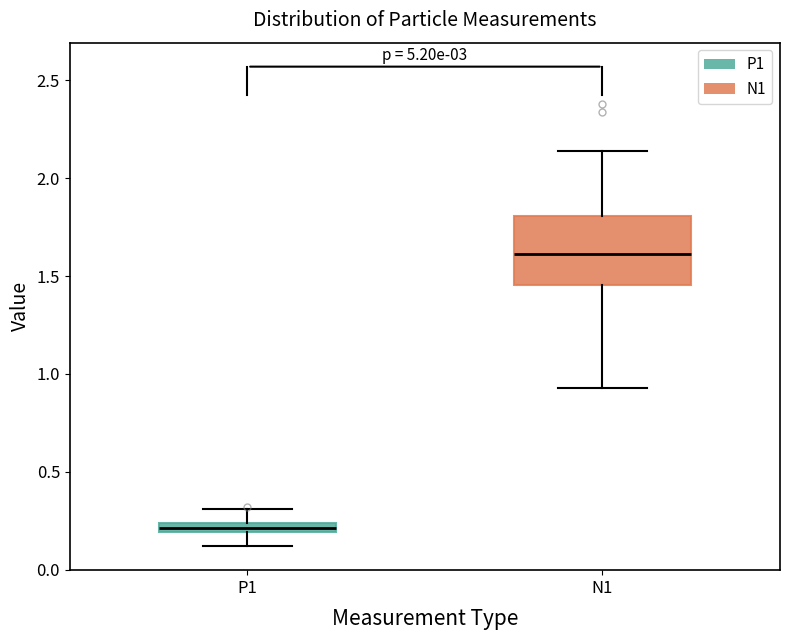

Which box's median line is the highest?

N1